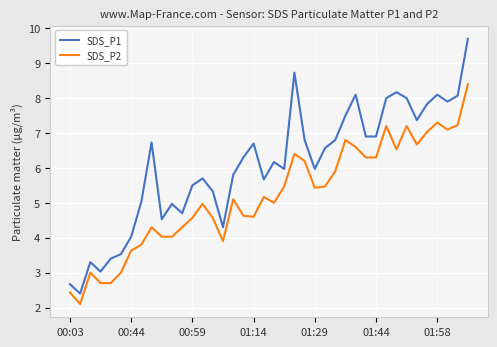

True or false: SDS_P2 and SDS_P1 cross at least once.

False